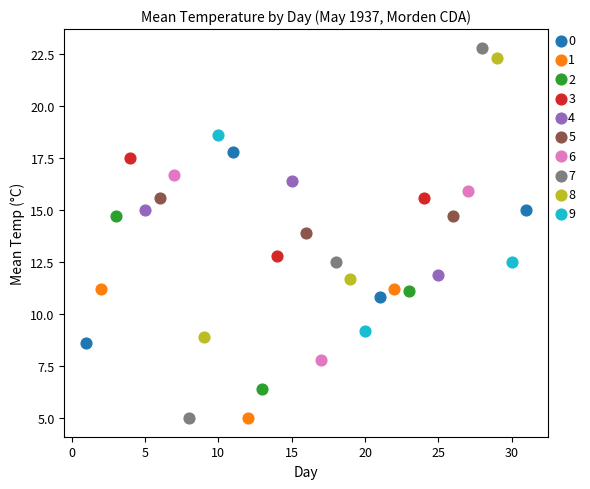

Which series has the largest Y range (max minus min)?

7